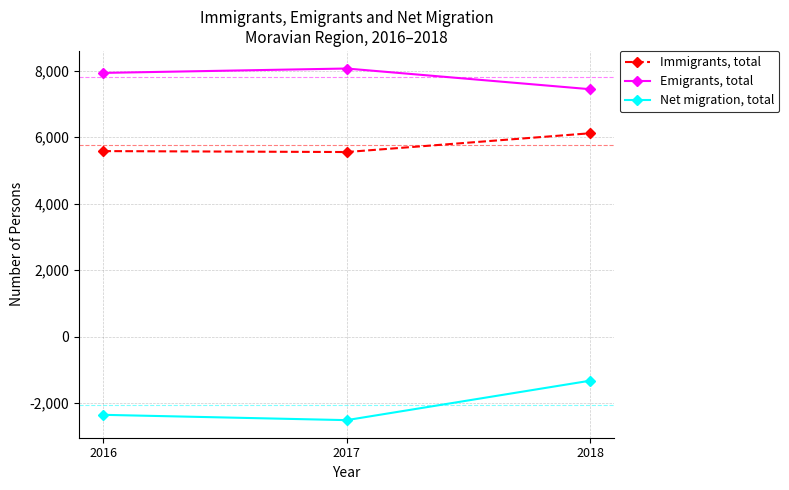

At 2016, list the series in order from largest to smallest.

Emigrants, total, Immigrants, total, Net migration, total